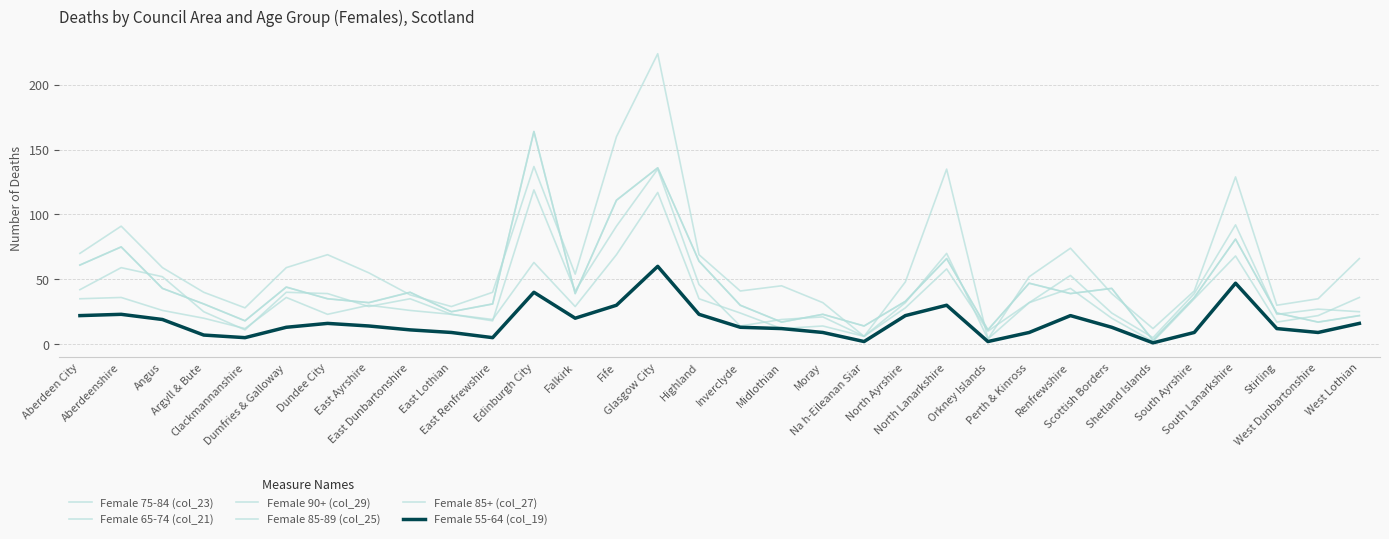

Does the chart have visible grid lines?

Yes